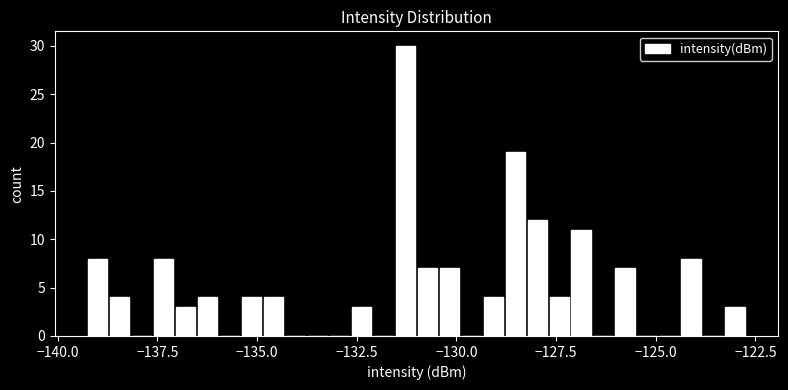

Read against the x-axis, roughly where is the centre of the tallest bar?

-131.5